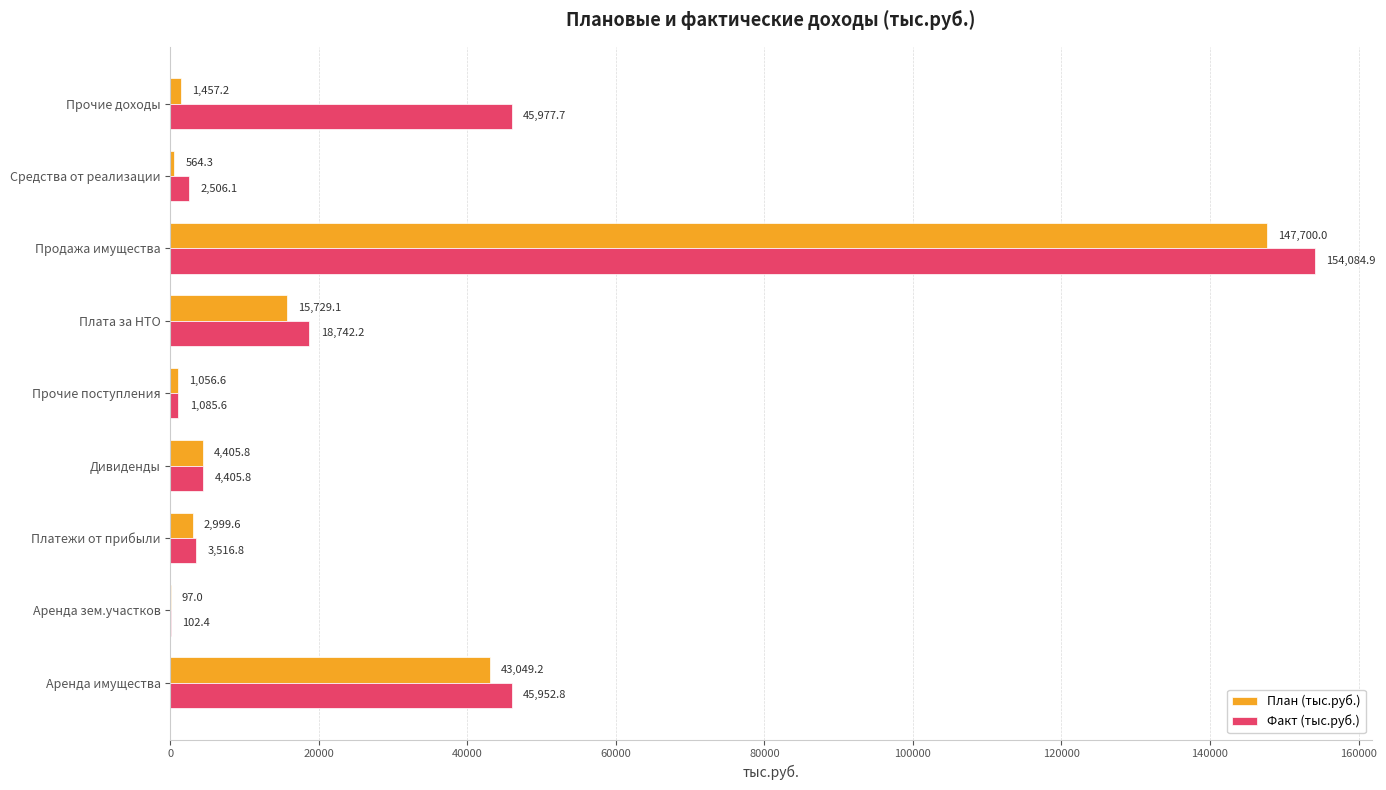

The Факт (тыс.руб.) series shows 18742.2 at Плата за НТО. True or false?

True